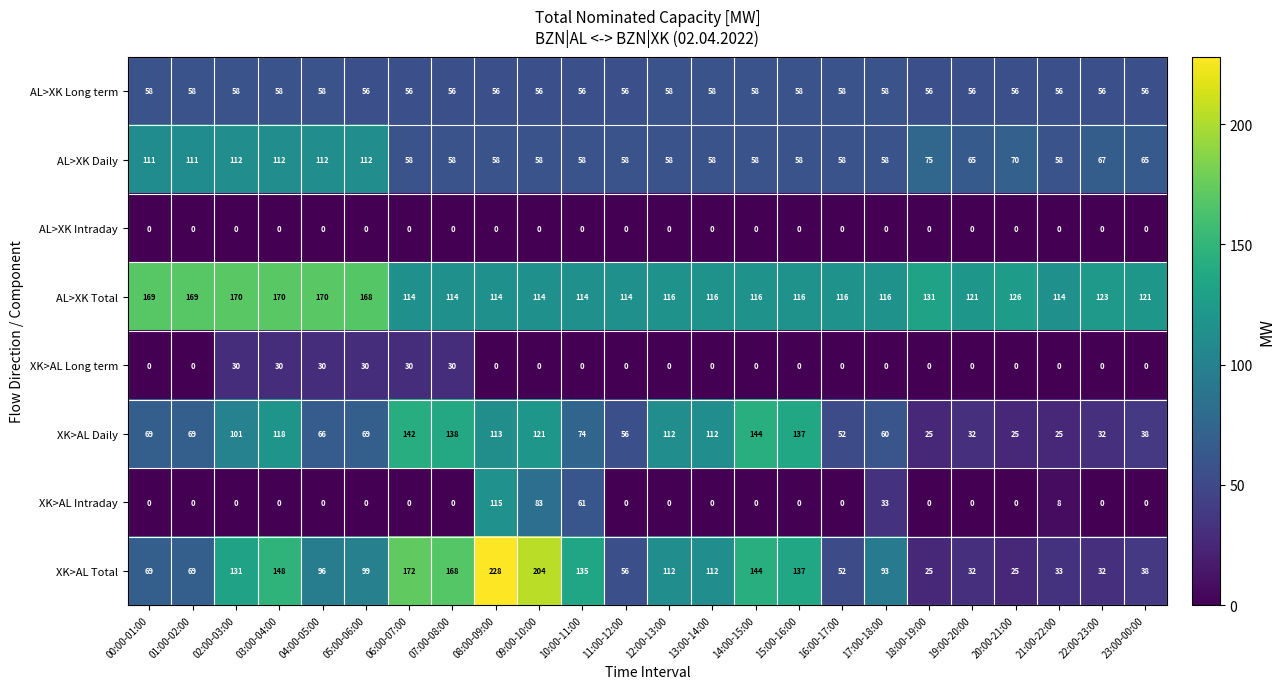

At which label is XK>AL Total closest to 126?

02:00-03:00